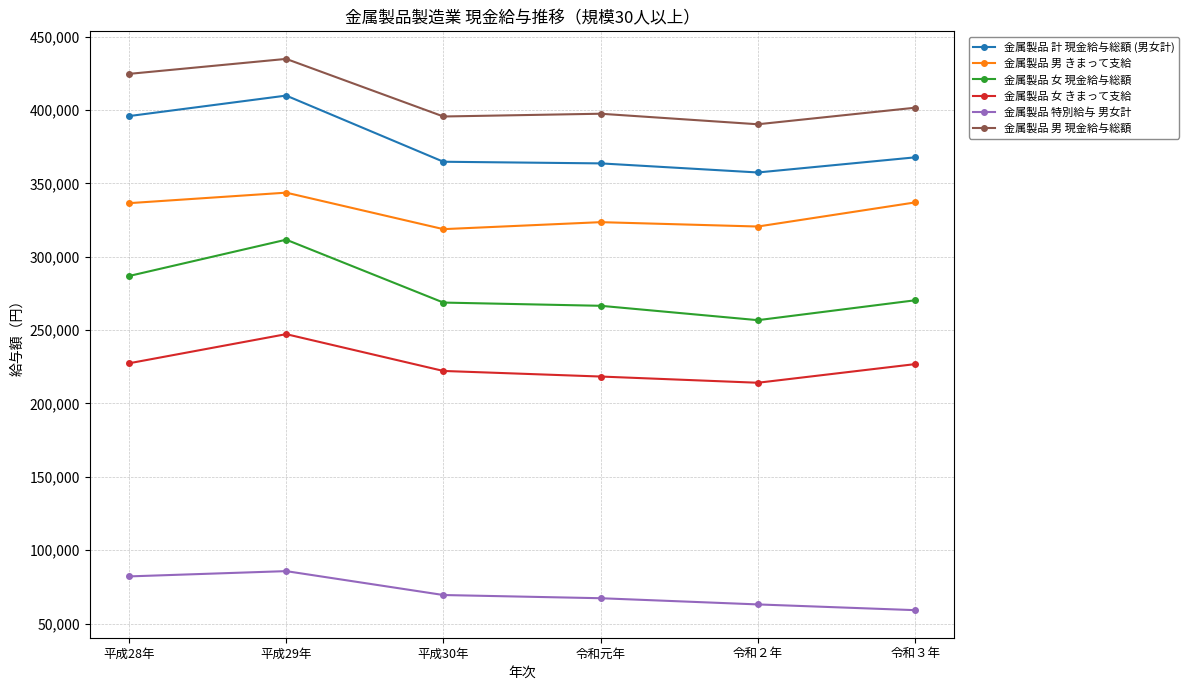

What are all the series names shown in the legend?

金属製品 計 現金給与総額 (男女計), 金属製品 男 きまって支給, 金属製品 女 現金給与総額, 金属製品 女 きまって支給, 金属製品 特別給与 男女計, 金属製品 男 現金給与総額